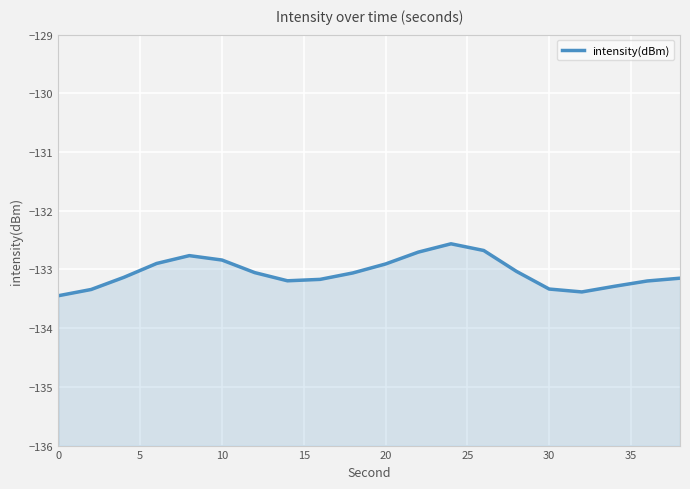

What is the value of the 16th point from the left?

-132.9